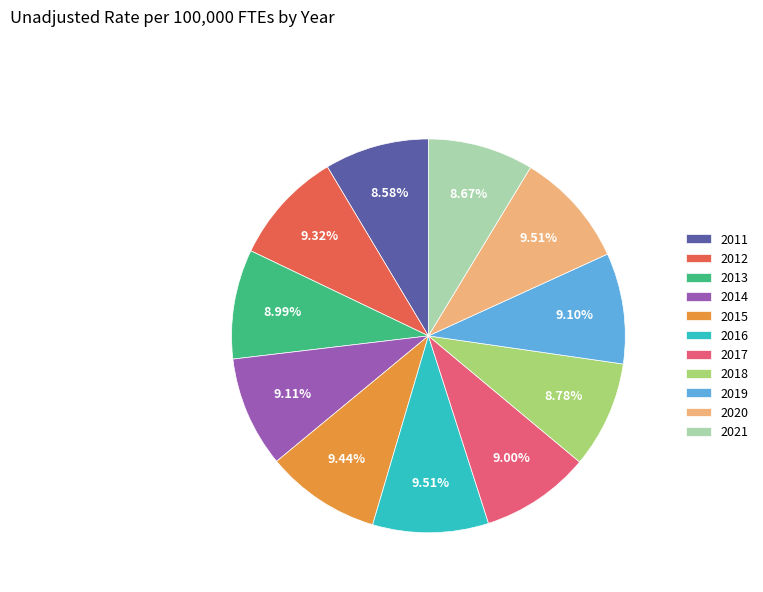

What is the ratio of the value at 2016 to the value at 2015?

1.0